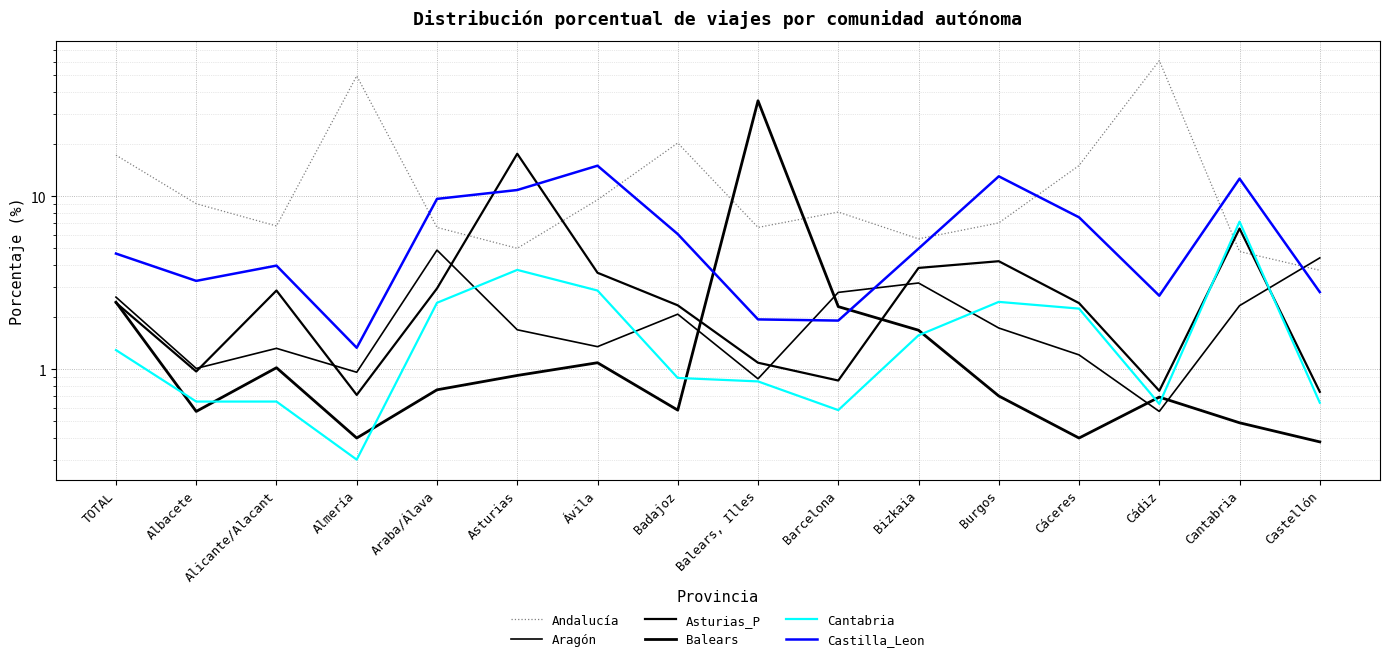

What is the average value of the Balears series?

3.1